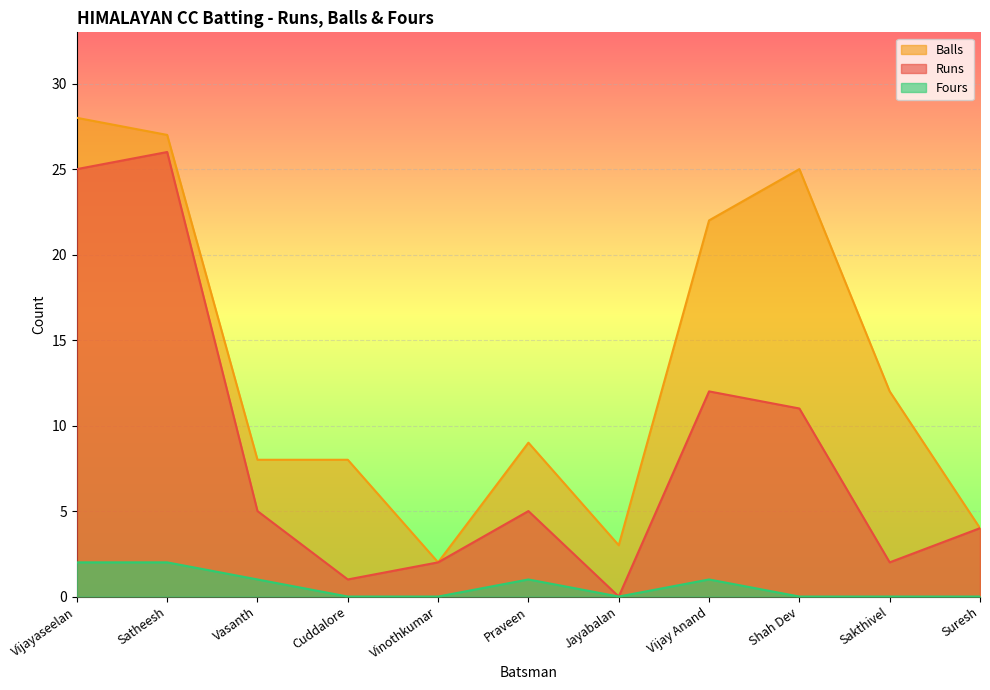

What is the sum of all Runs values?

93